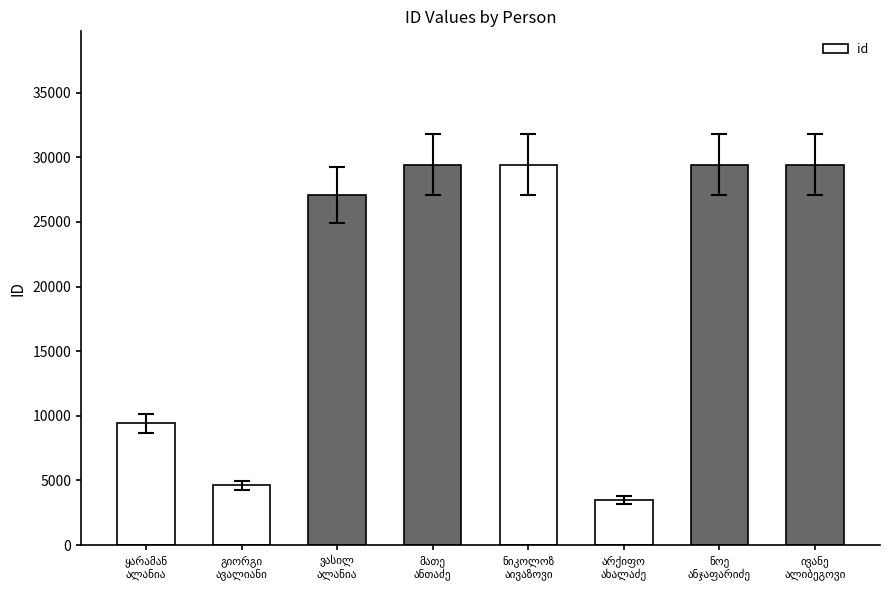

How many values are below 29431?

4